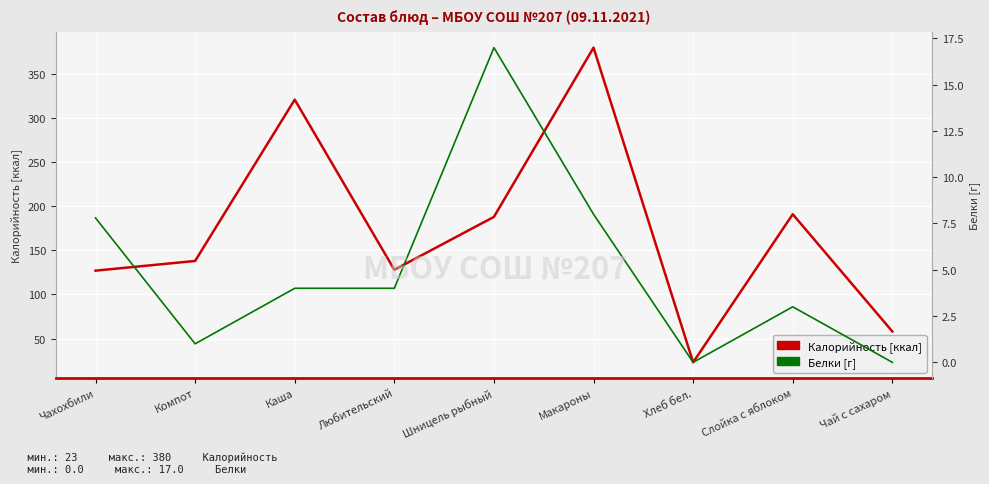

What value does the Белки [г] series have at Каша?

4.0